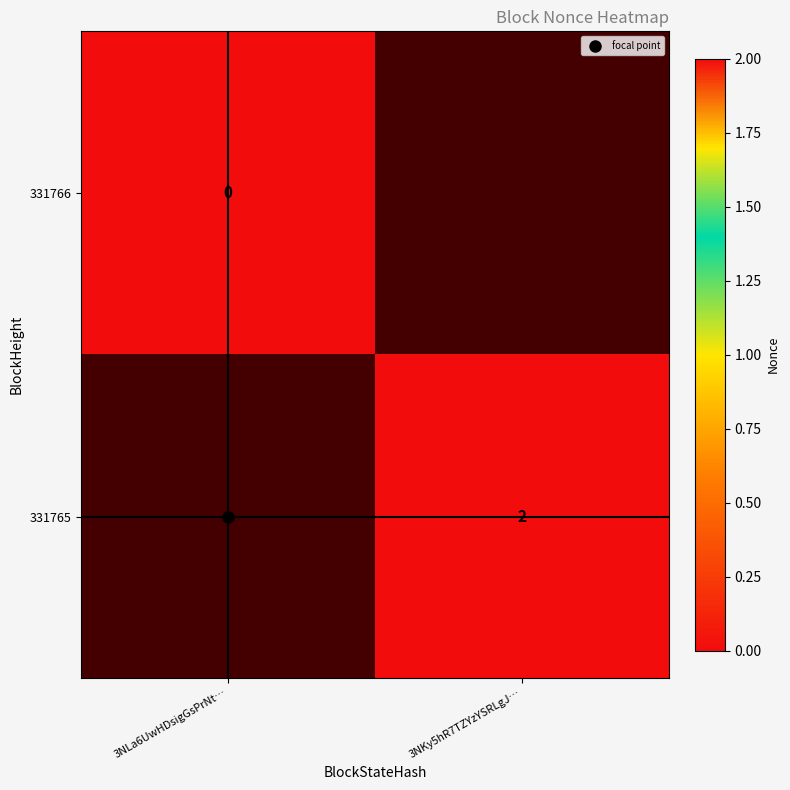

How many values in 331765 are above zero?

1